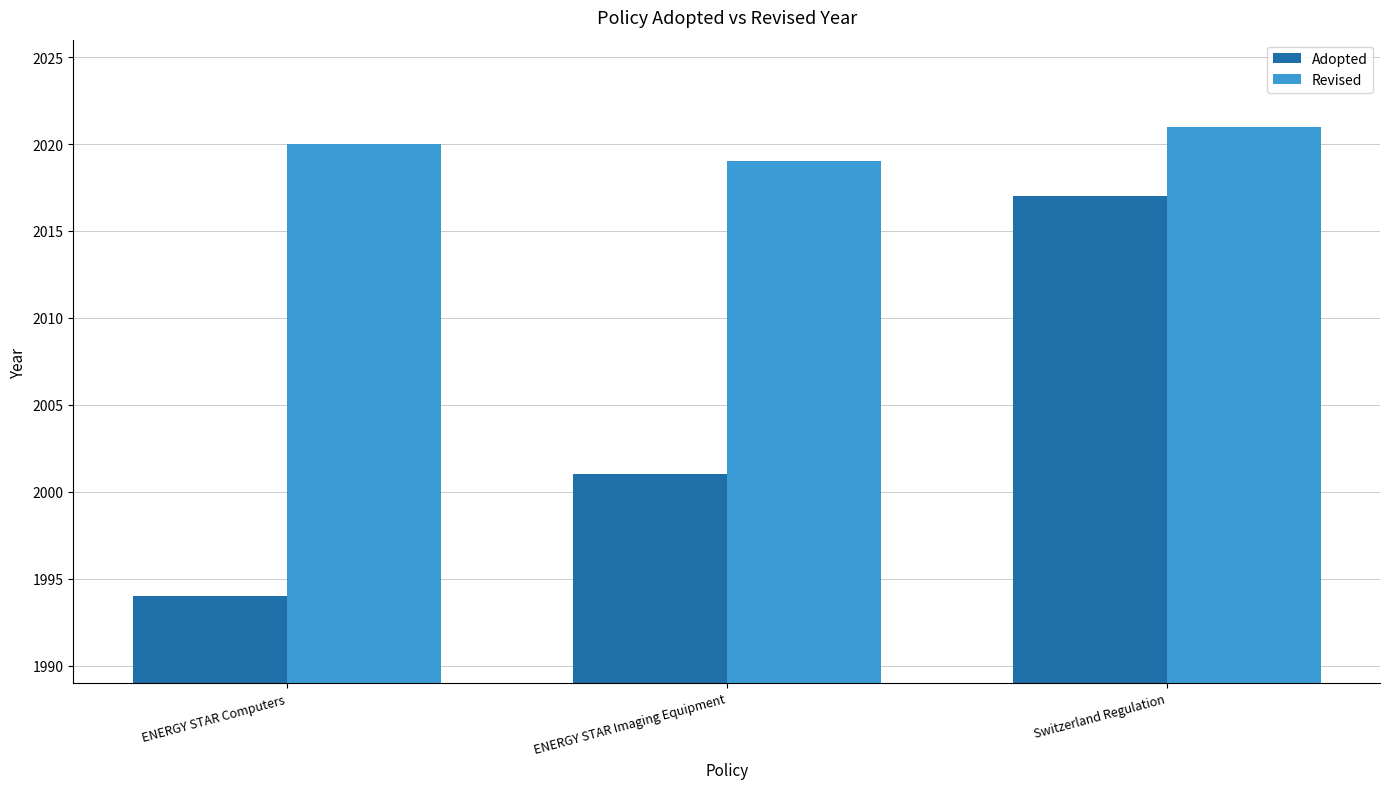

Rank the series at ENERGY STAR Computers from highest to lowest value.

Revised, Adopted